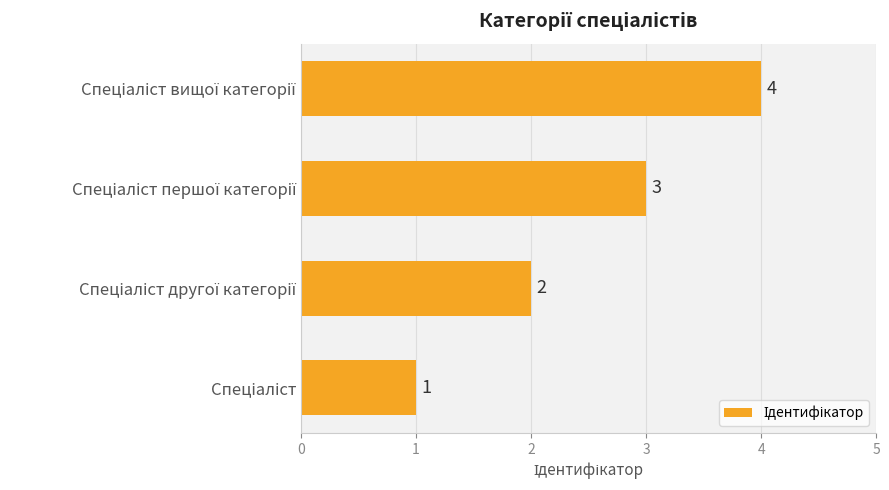

What is the greatest value displayed?

4